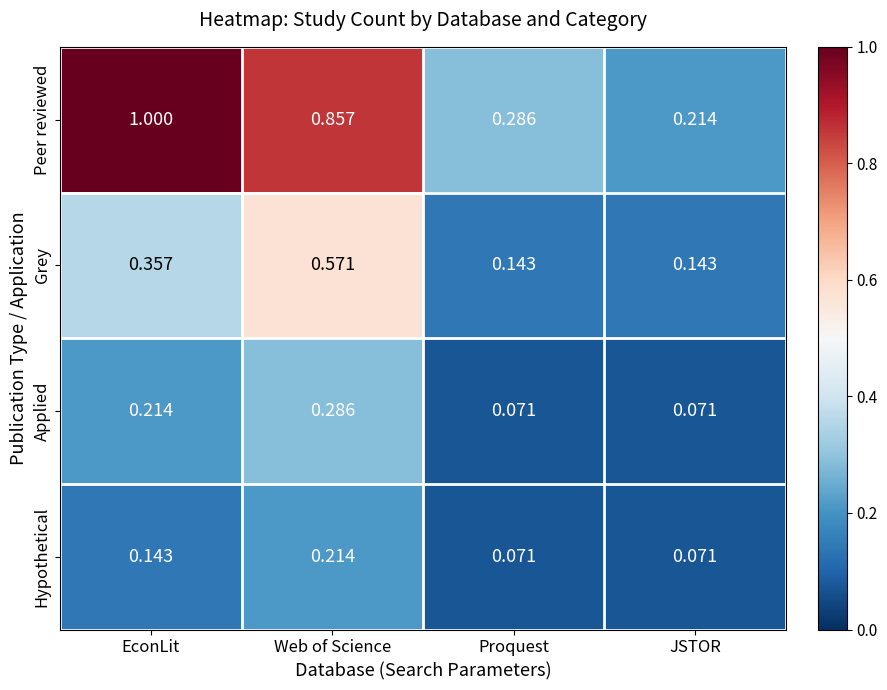

At which label is Peer reviewed closest to 0?

JSTOR